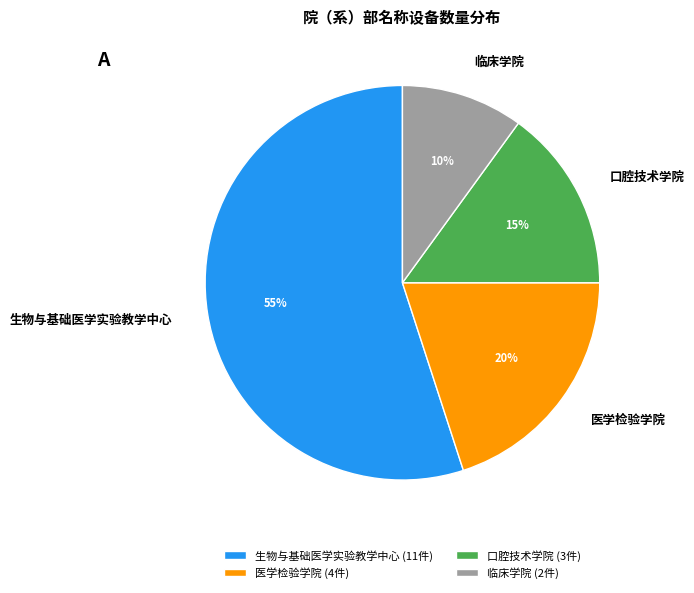

Is there a majority slice in this chart?

Yes